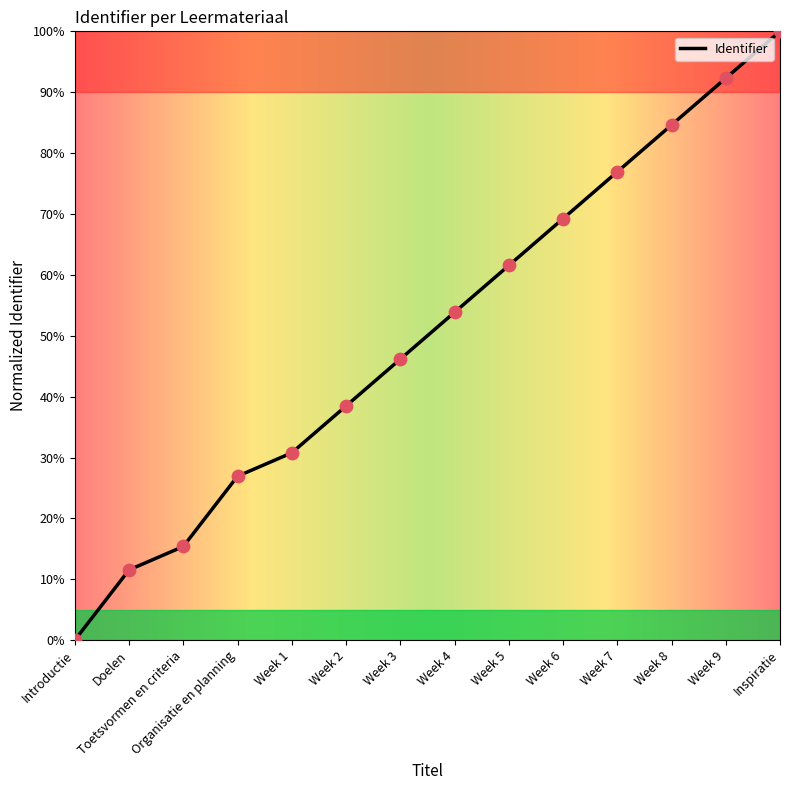

Between Toetsvormen en criteria and Week 9, which is larger?

Week 9